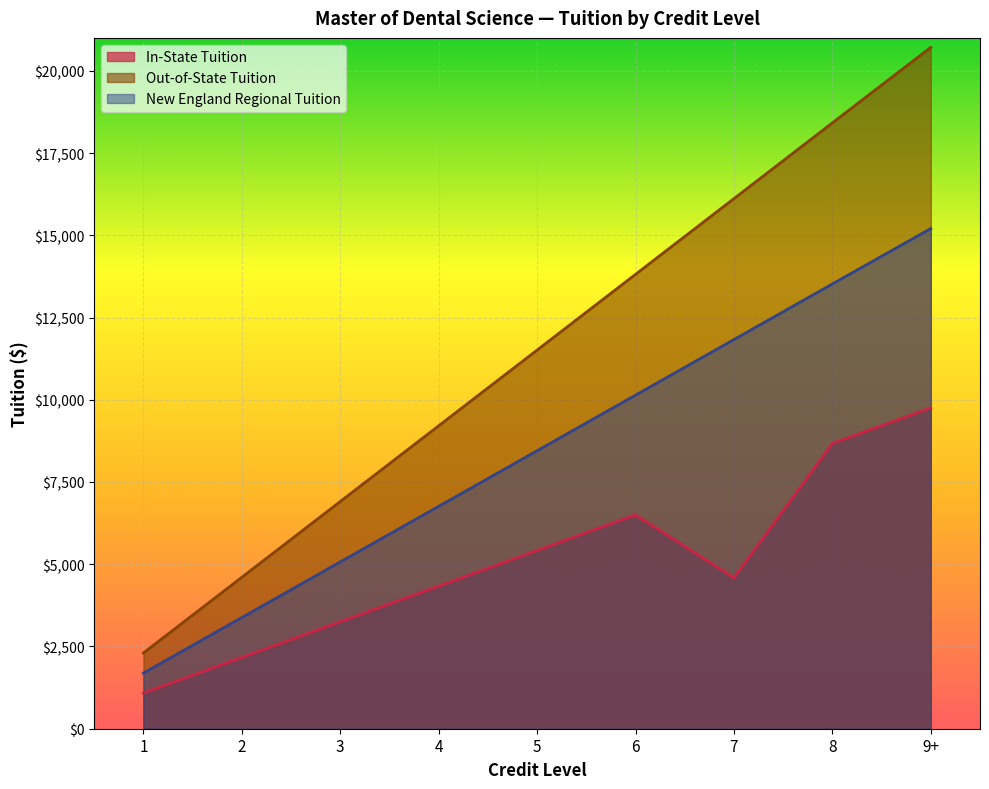

How many distinct data groups are displayed?

3